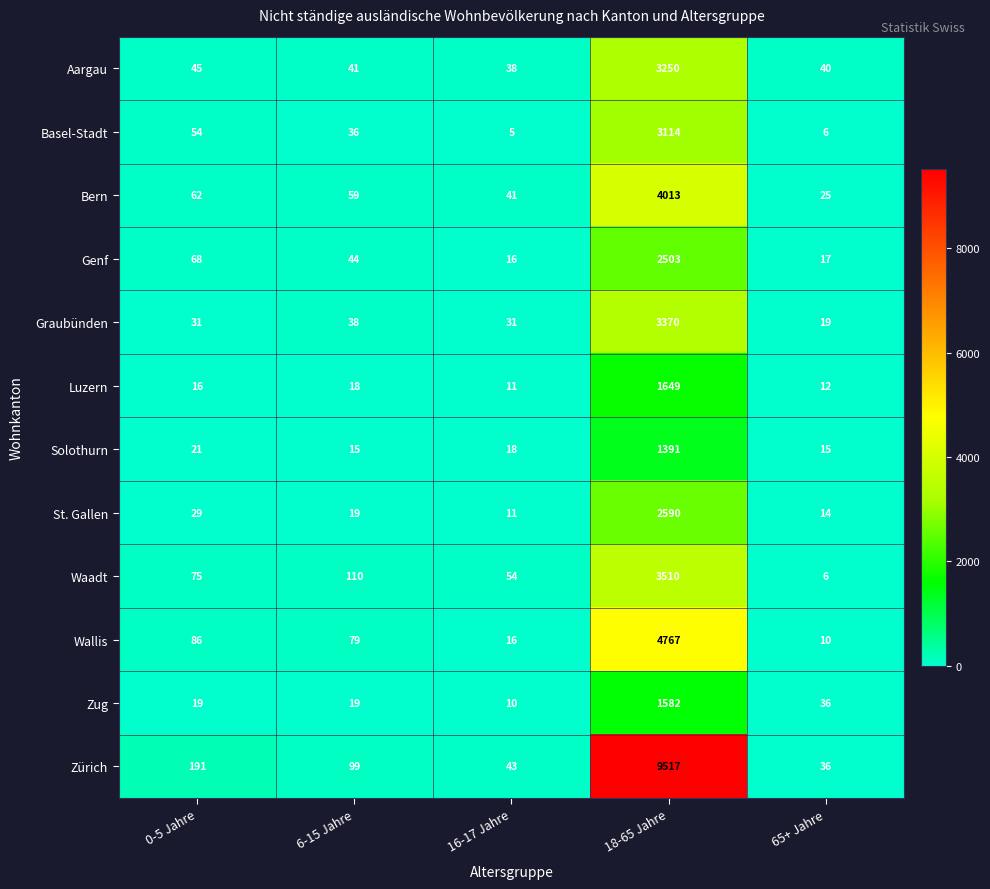

Where does the St. Gallen series first go above 19?

0-5 Jahre